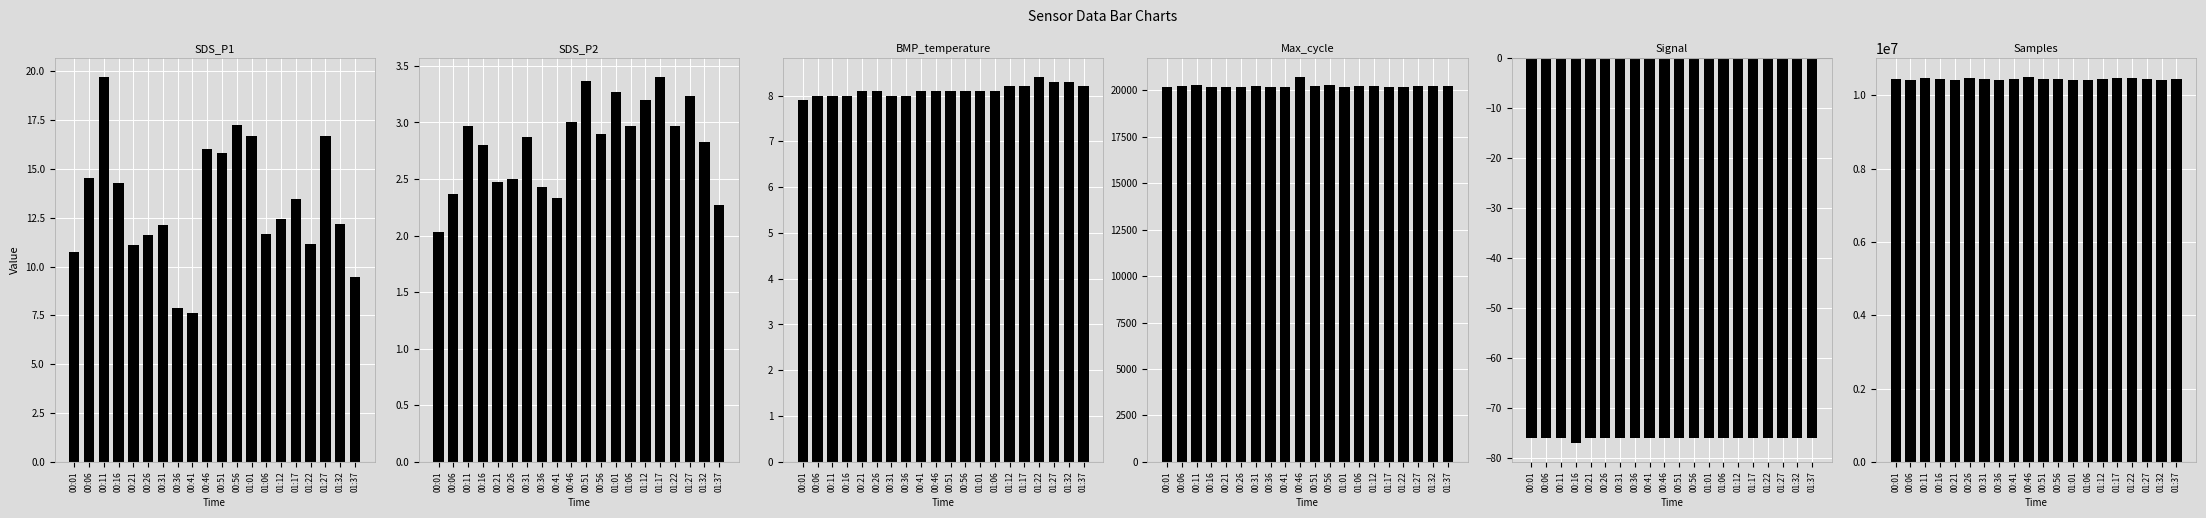

Which category has the highest value in the BMP_temperature series?

01:22